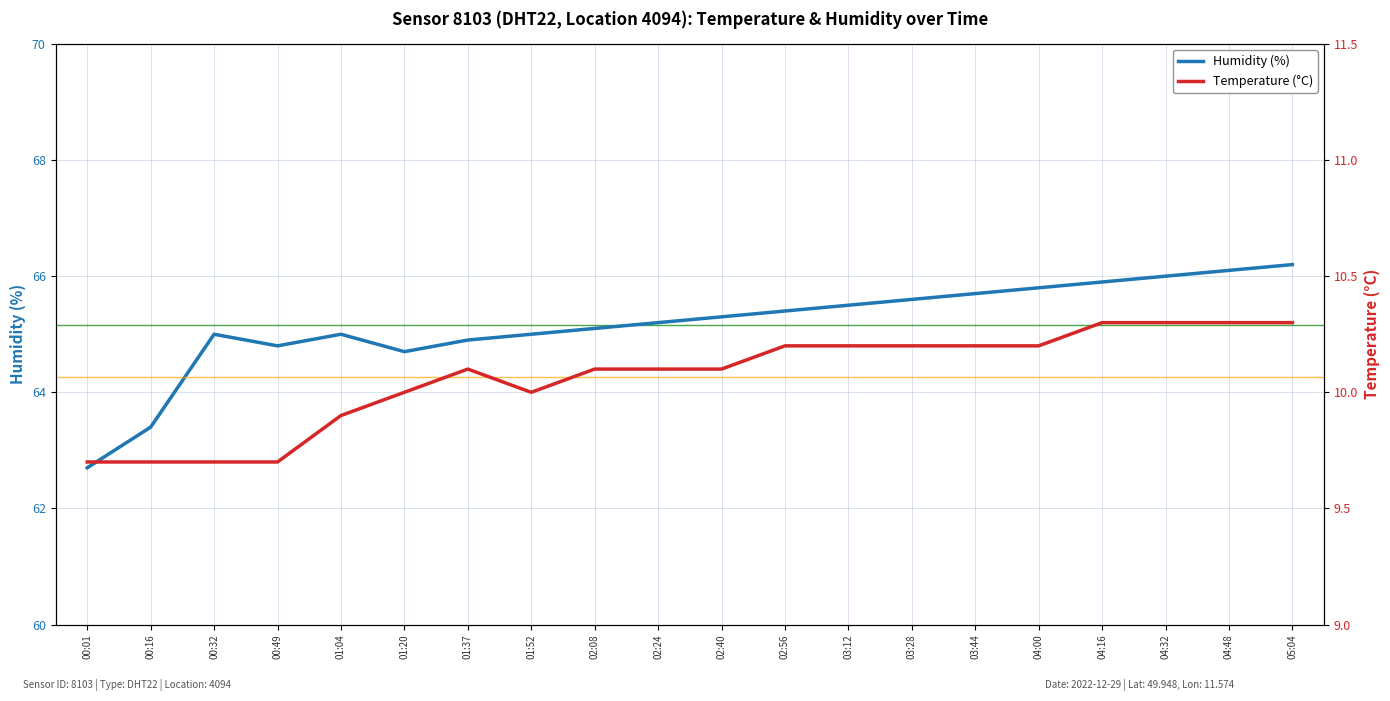

Which category has the lowest value in the humidity series?

00:01